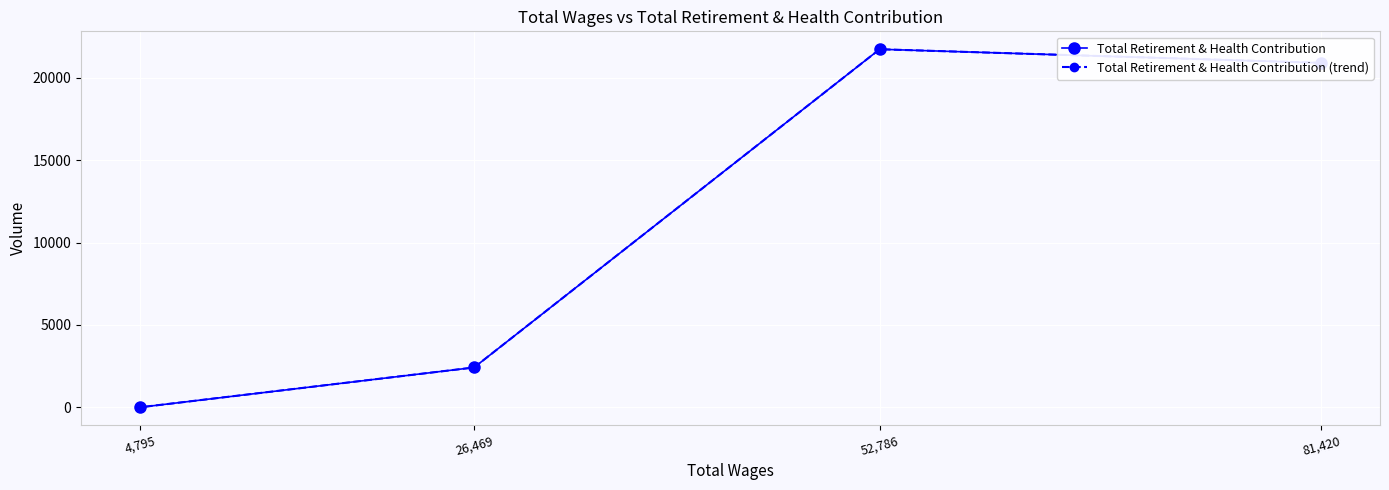

What is the average value of the Total Retirement & Health Contribution (trend) series?

11270